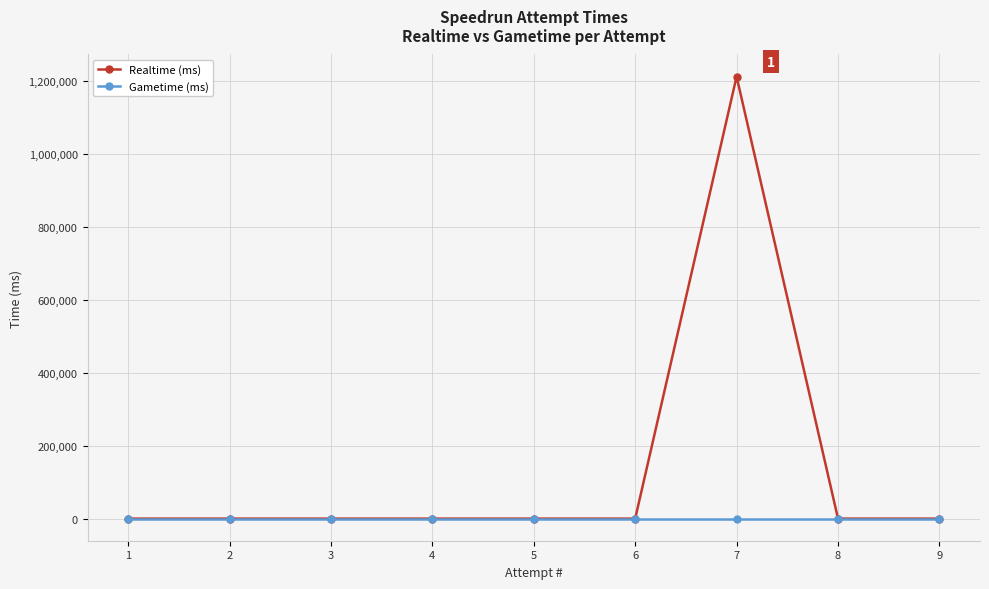

How many lines are shown in the chart?

2